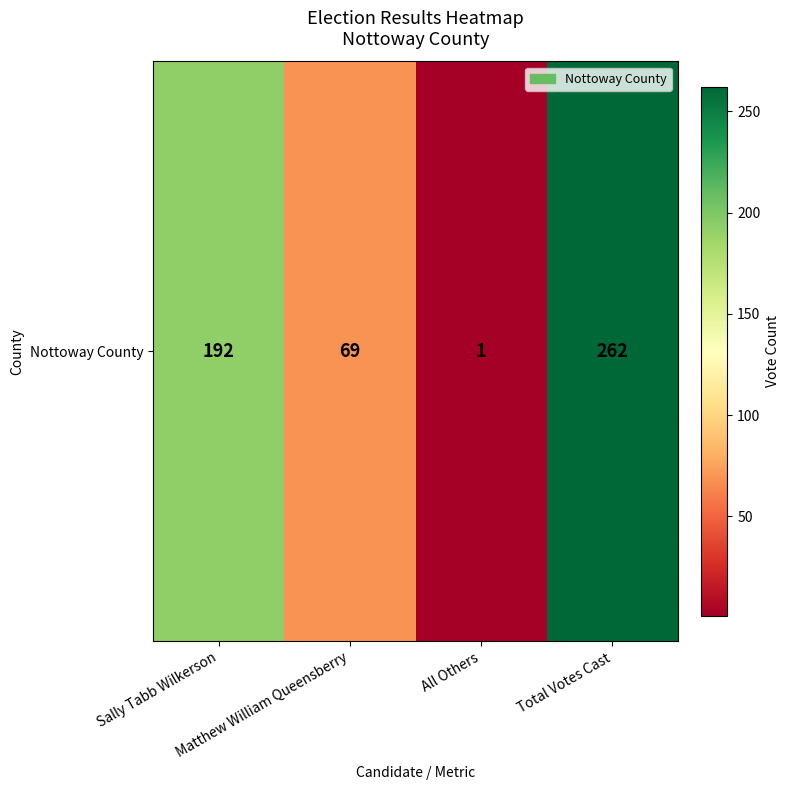

What is the difference between the values at Sally Tabb Wilkerson and Total Votes Cast?

70